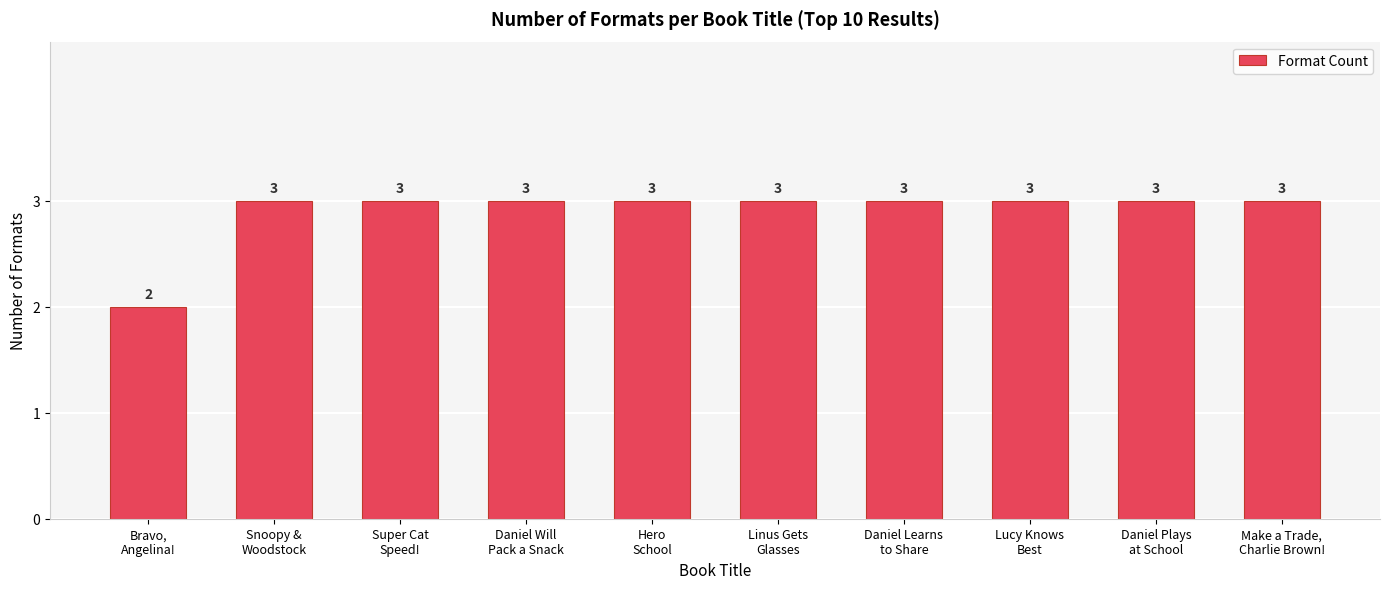

What is the change in value from Bravo,
Angelina! to Hero
School?

+1